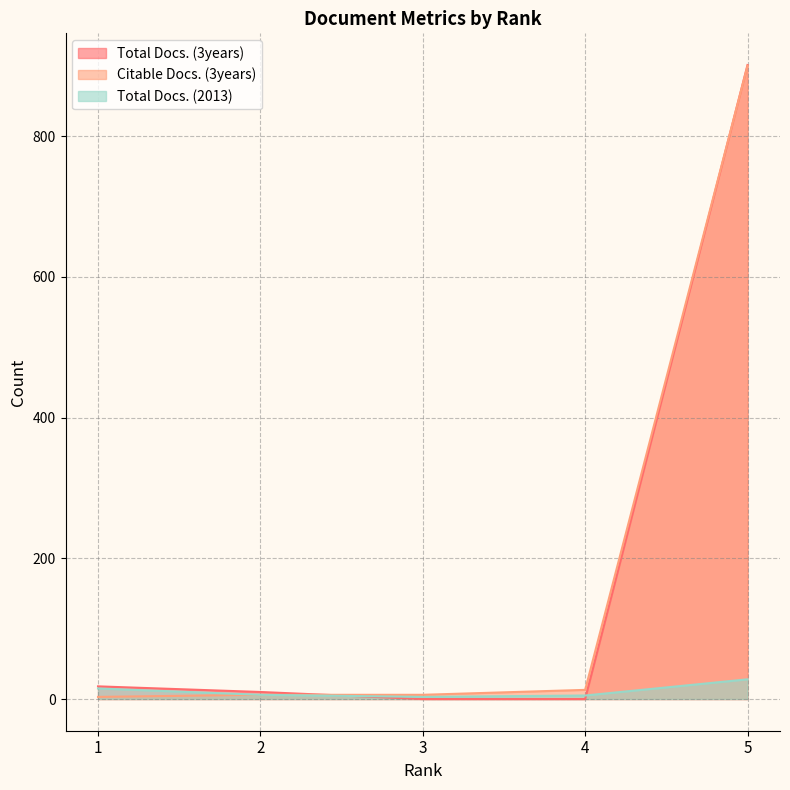

What is the difference between the maximum and second lowest values in the Citable Docs. (3years) series?

894